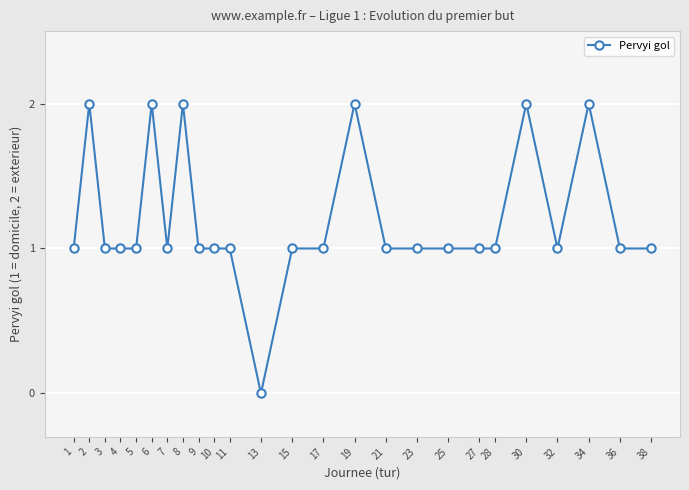

What is the value of the 11th point from the left?

1